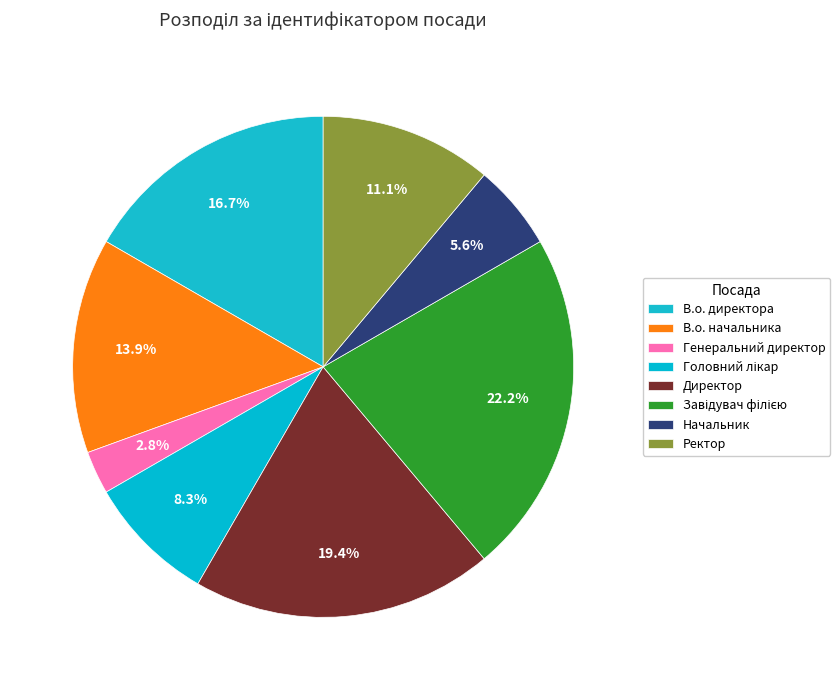

What percentage is the Генеральний директор slice, to the nearest percent?

3%